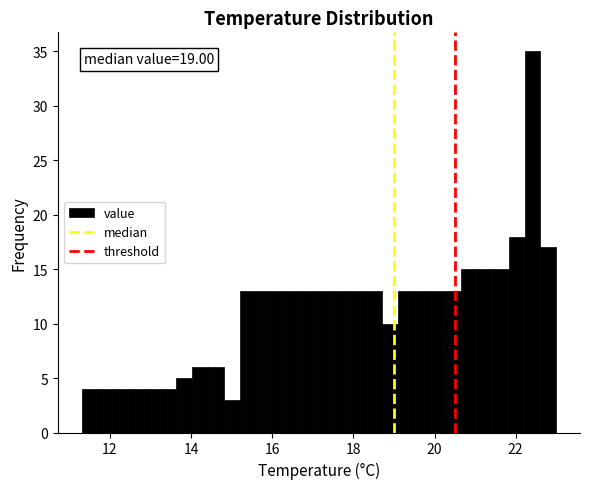

Read against the x-axis, roughly where is the centre of the tallest bar?

22.4